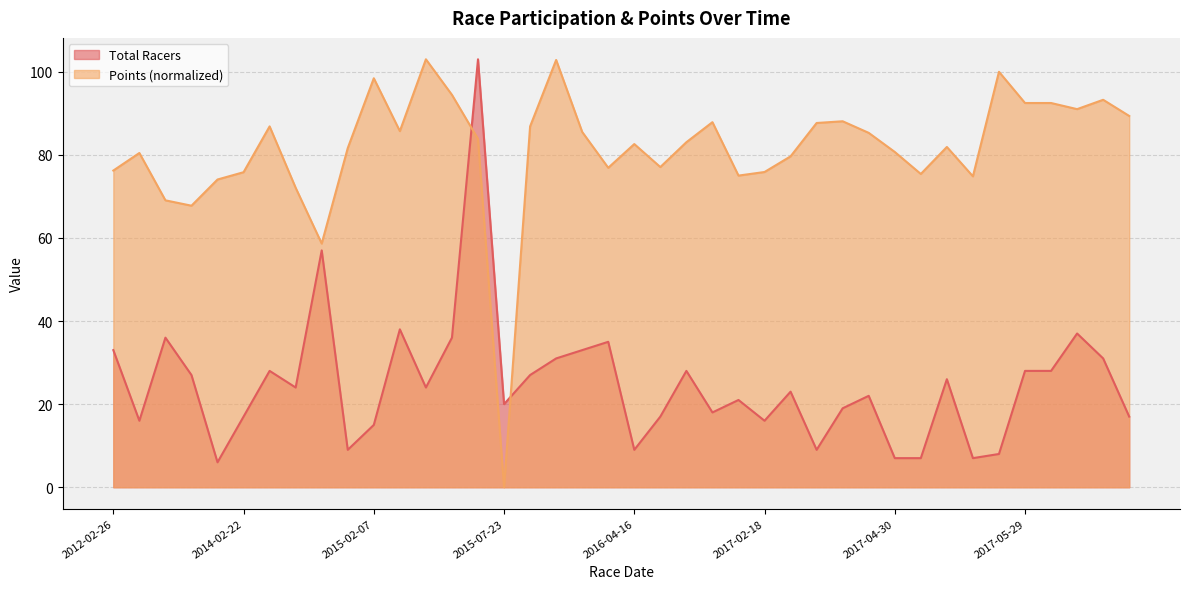

Is it true that Points equals 120.0 at 2017-04-22?

False